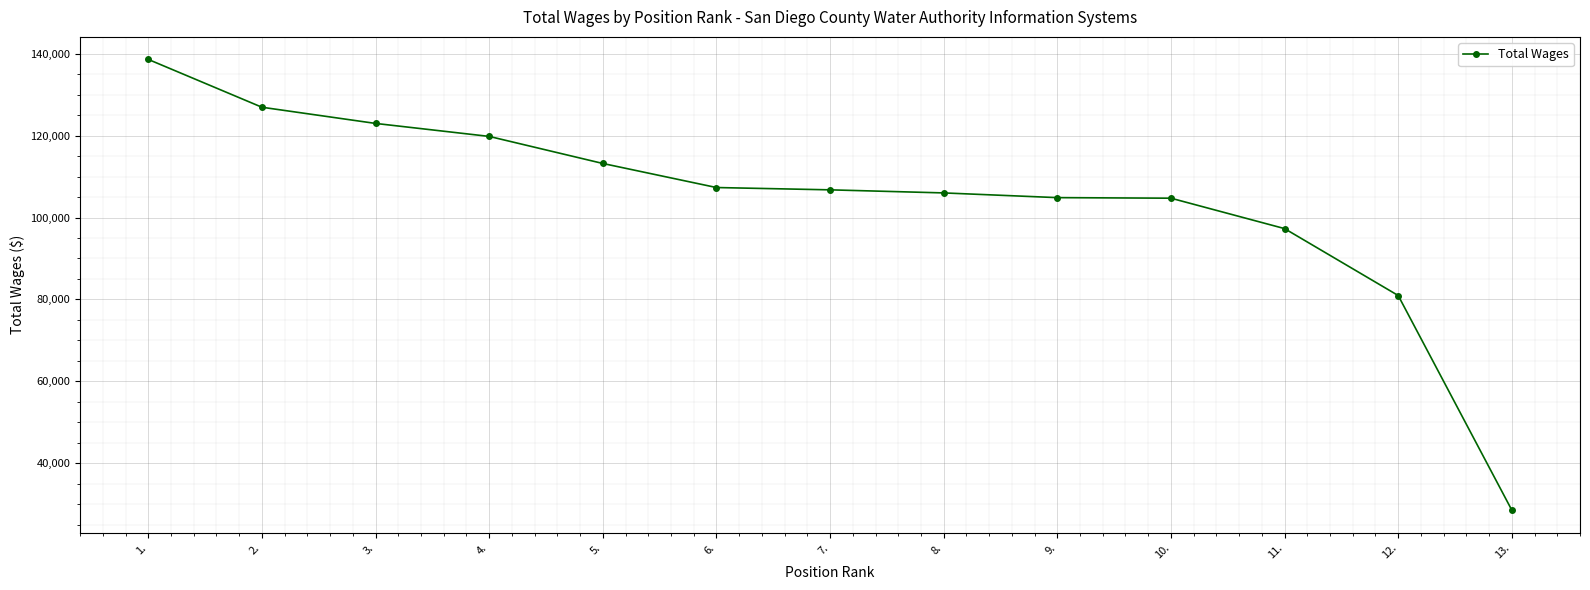

Does the chart display data point markers on the line(s)?

Yes